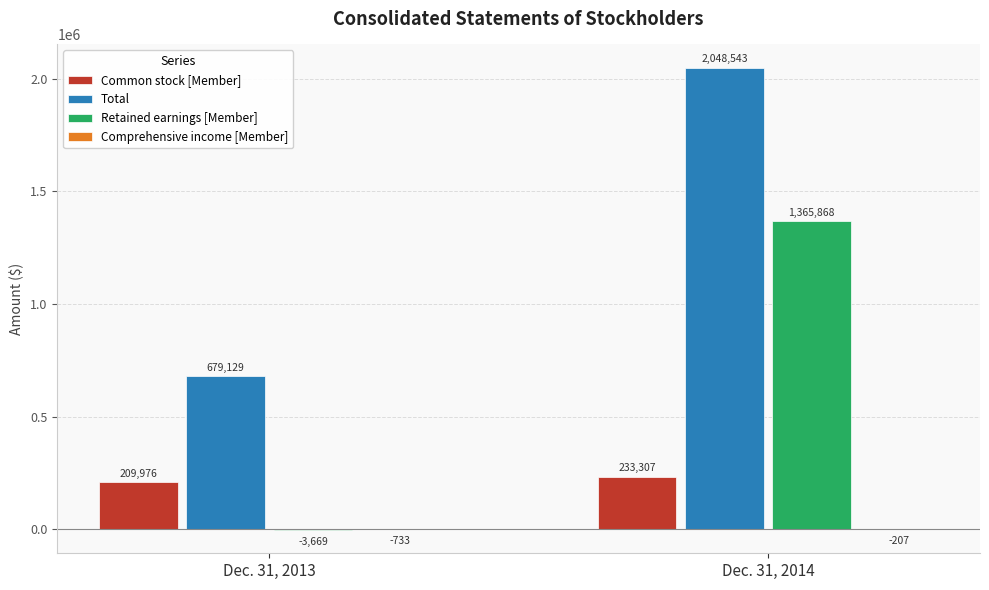

What is the maximum value shown in the chart?

2048543